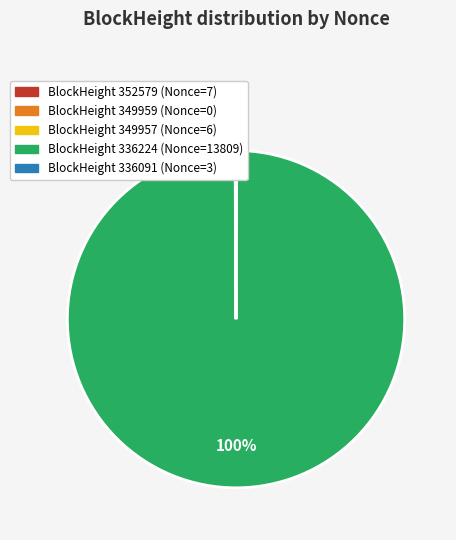

Is there any slice that represents more than half of the pie?

Yes